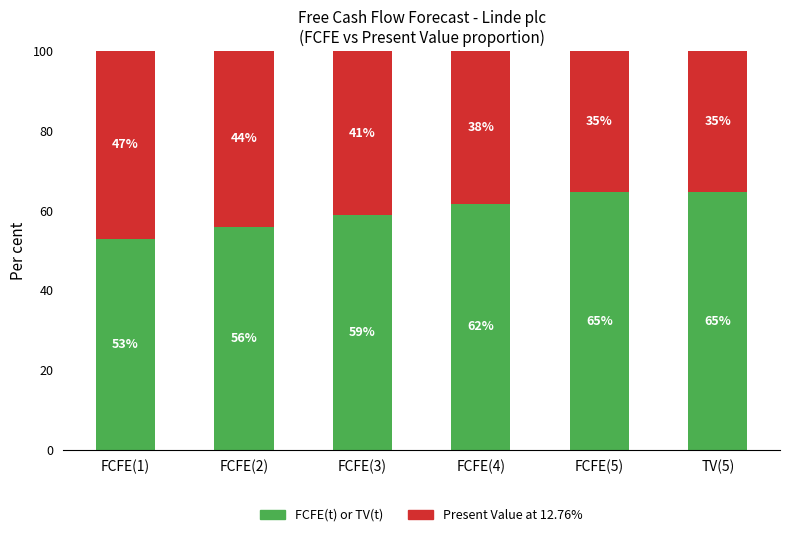

What is the total value across all series at FCFE(2)?

100.0